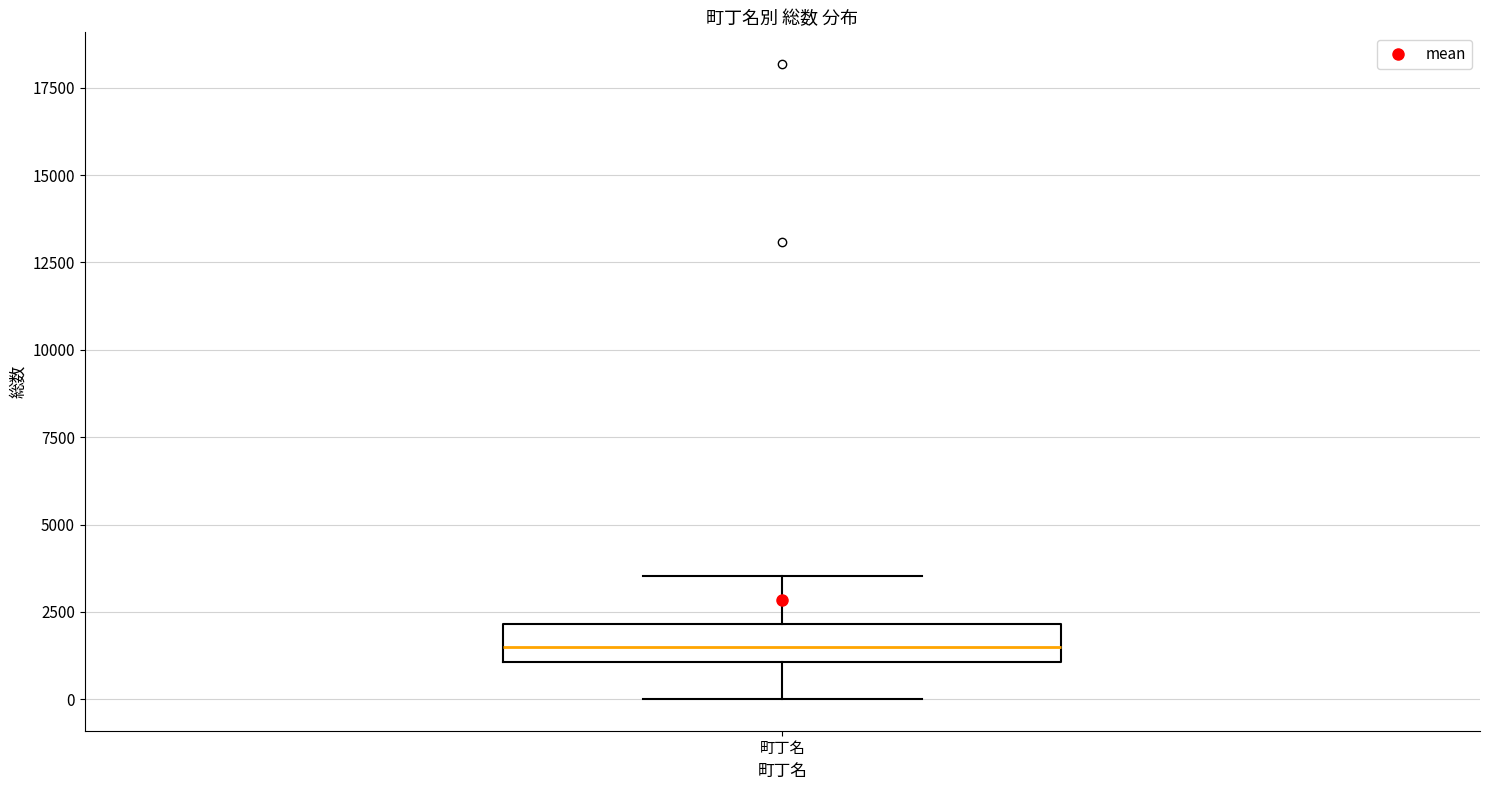

Transcribe this box plot: give where the median line is, the range the box spans, and where the two whiskers end, as read against the y-axis. The values are not printed on the chart, so give them approximately, as read against the axis.

median 1500, box 1000 to 2000, whiskers 0 to 3500